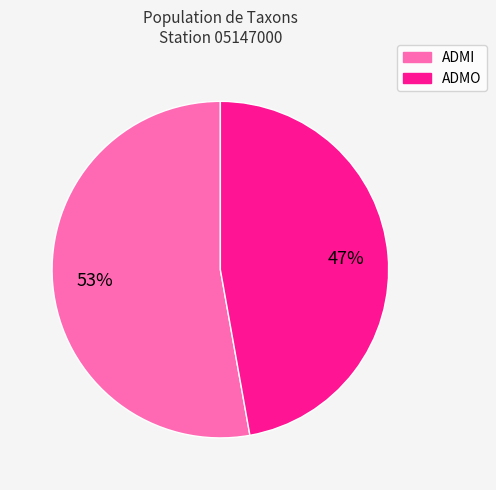

To the nearest percent, what is the average slice percentage?

50%